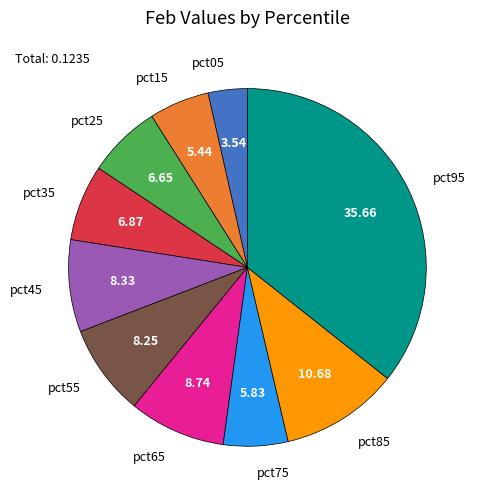

How many slices are in this pie chart?

10